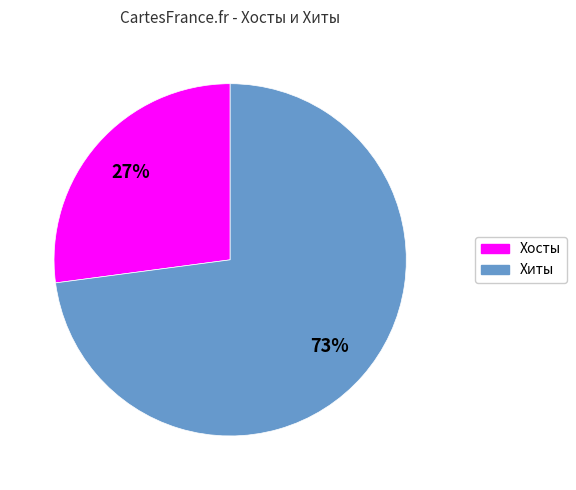

The Хиты slice represents 73% of the pie. True or false?

True